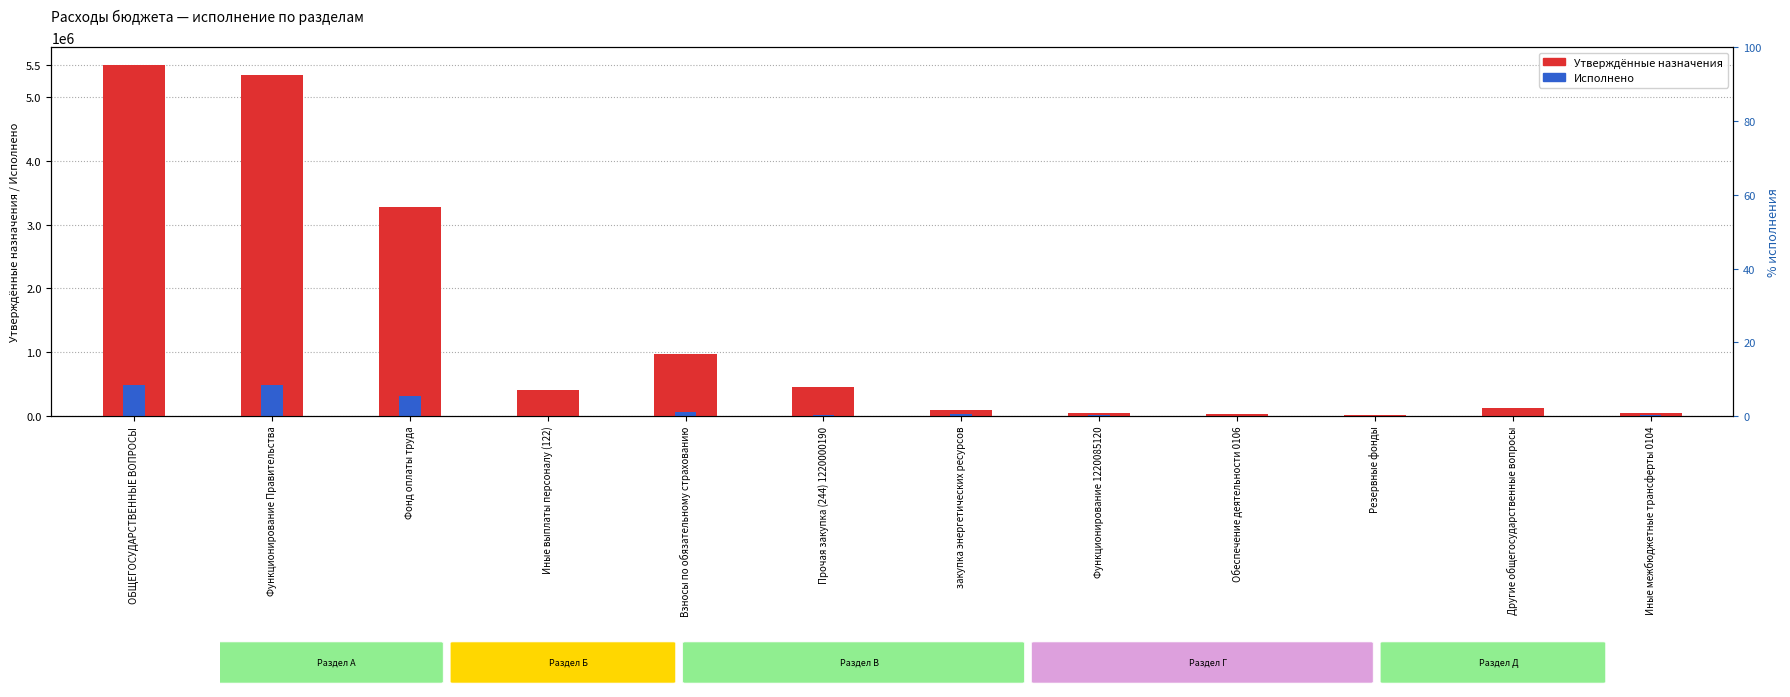

What is the difference between the Утверждённые назначения values at Функционирование Правительства and Иные межбюджетные трансферты 0104?

5303300.0